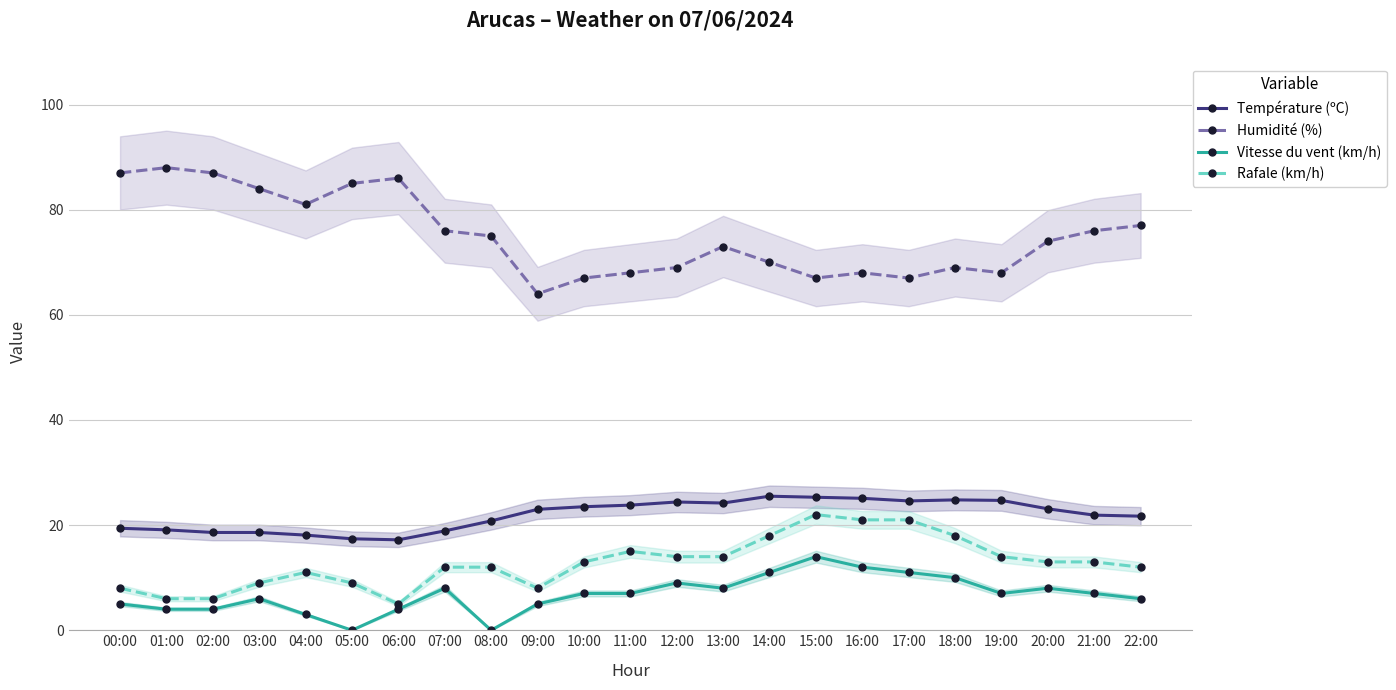

Count the number of categories in the chart.

23